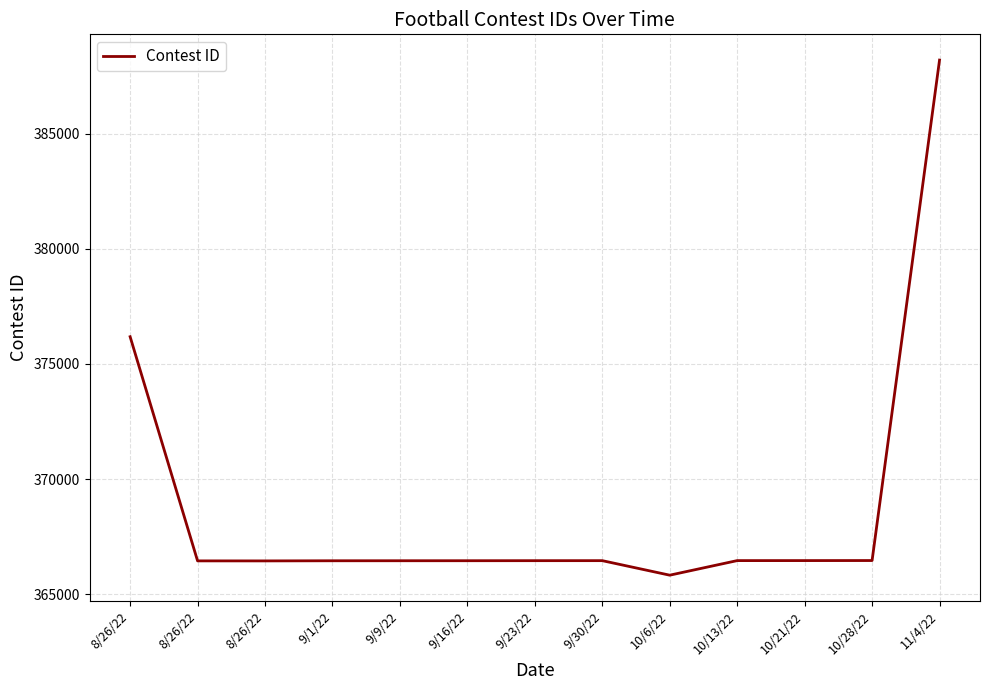

What is the difference between the maximum and minimum values?

22374